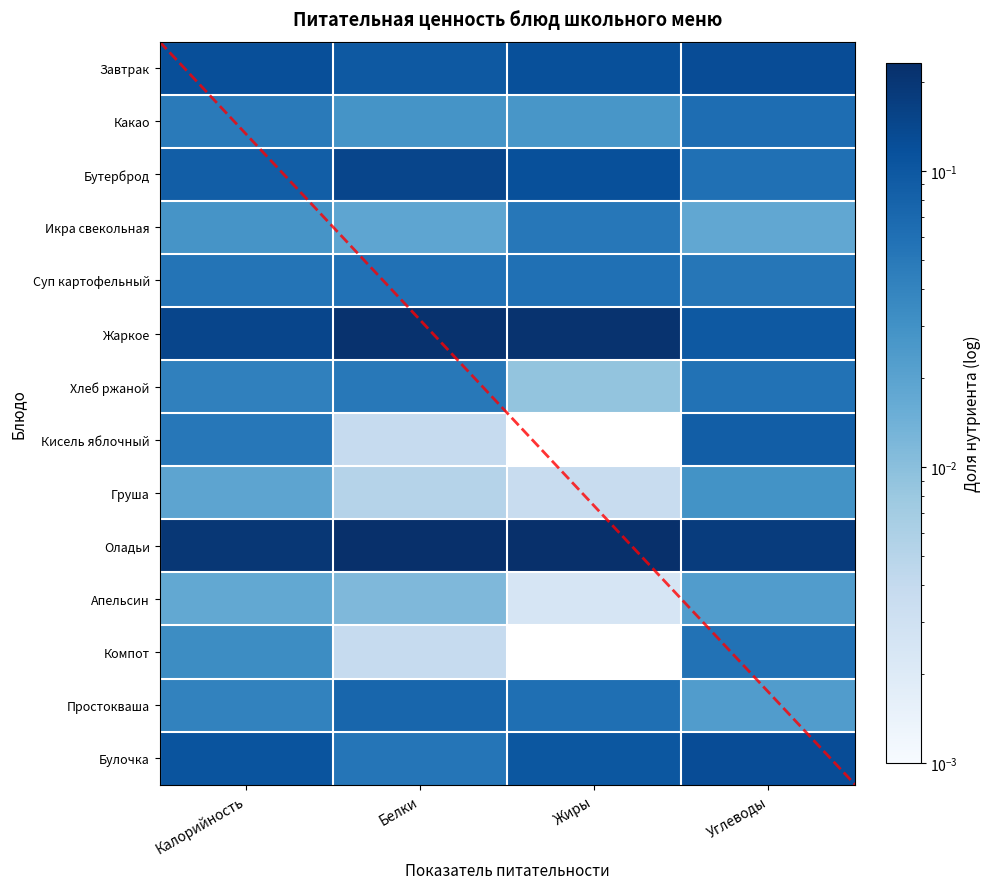

What is the sum of all Суп картофельный values?

0.2